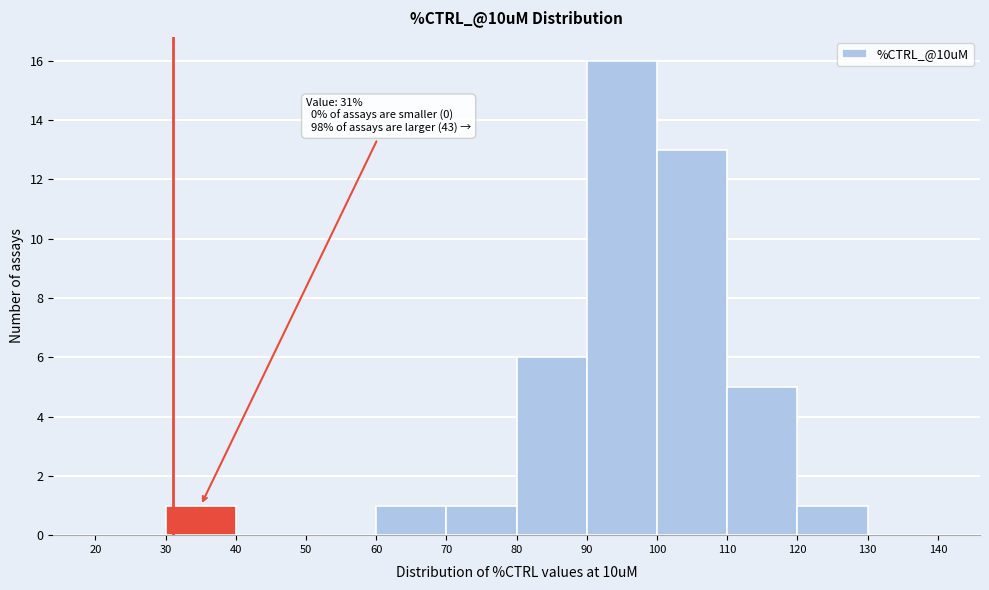

Which range on the x-axis has the tallest bar?

90 to 100